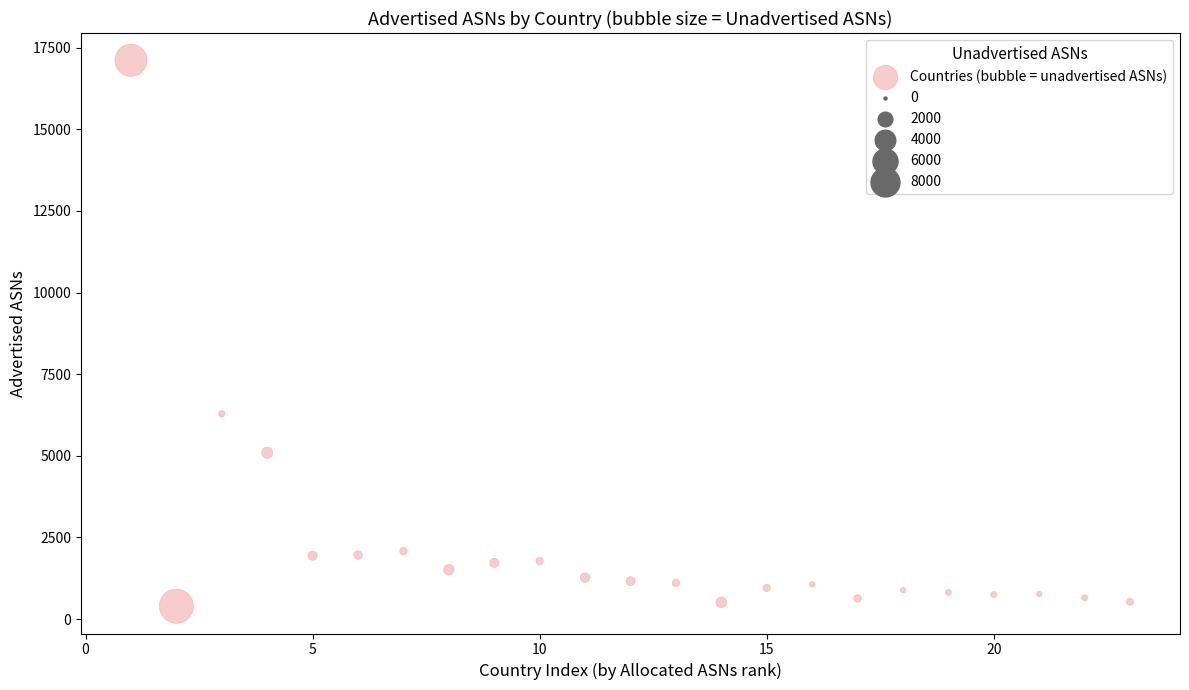

What is the range of X values (max minus min)?

22